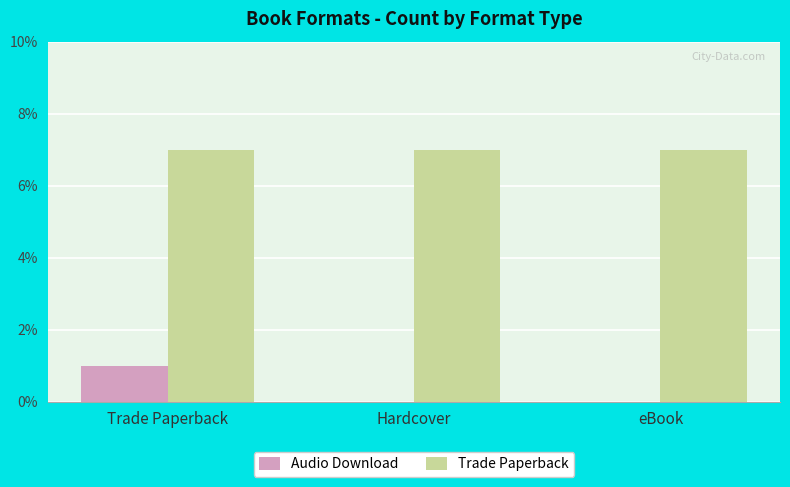

Count the number of data series in this chart.

2